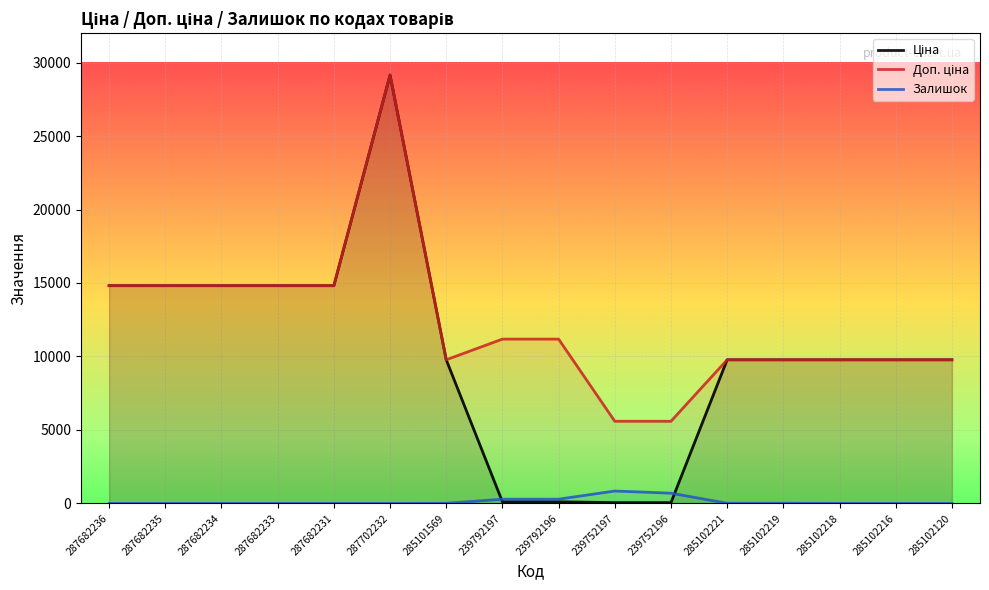

Reading right to left, transcribe all the data shown in this chart.

Ціна: 9775.5	9775.5	9775.5	9775.5	9775.5	55.9	55.9	111.8	111.8	9775.5	29152.3	14817.6	14817.6	14817.6	14817.6	14817.6
Доп. ціна: 9775.5	9775.5	9775.5	9775.5	9775.5	5591.0	5591.0	11182.0	11182.0	9775.5	29152.3	14817.6	14817.6	14817.6	14817.6	14817.6
Залишок: 0.0	0.0	3.0	11.0	11.0	698.0	845.0	290.0	289.0	7.0	0.0	0.0	0.0	0.0	0.0	0.0